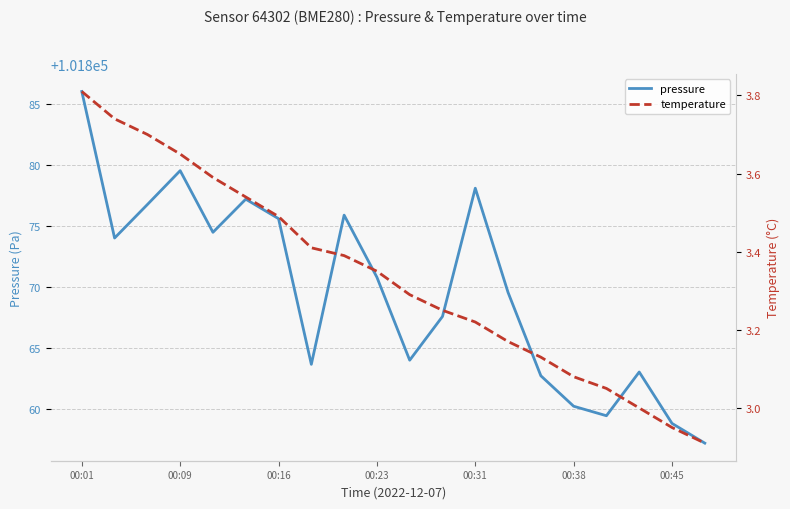

What is the total value across all series at 8?

101879.3